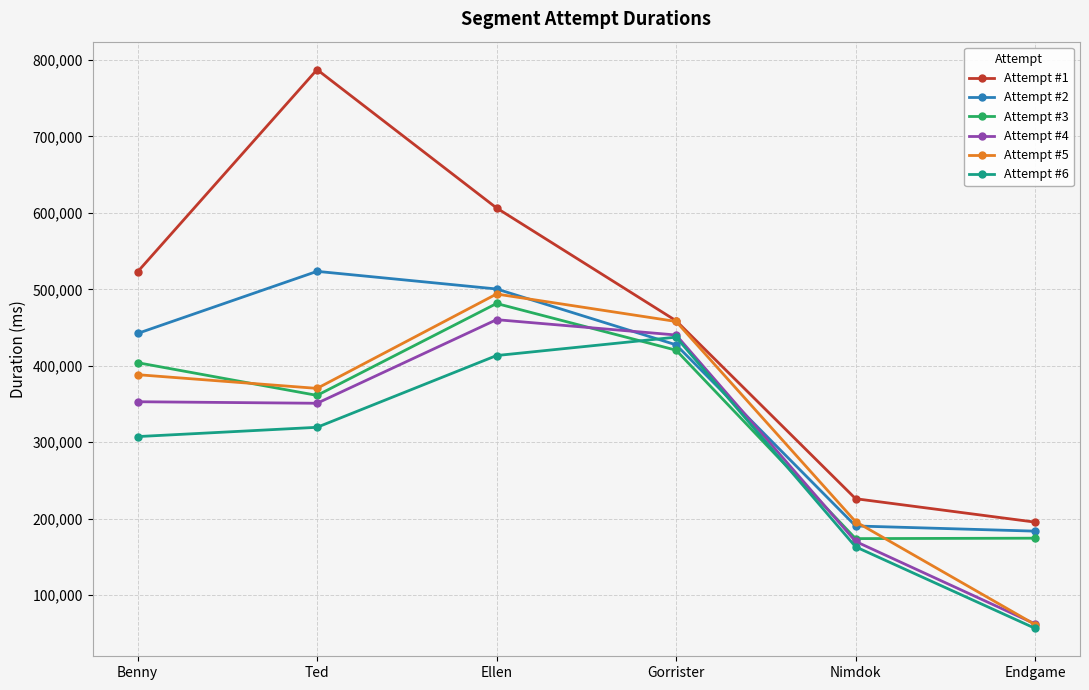

Between which two adjacent categories do Attempt #6 and Attempt #3 first intersect?

Ellen and Gorrister